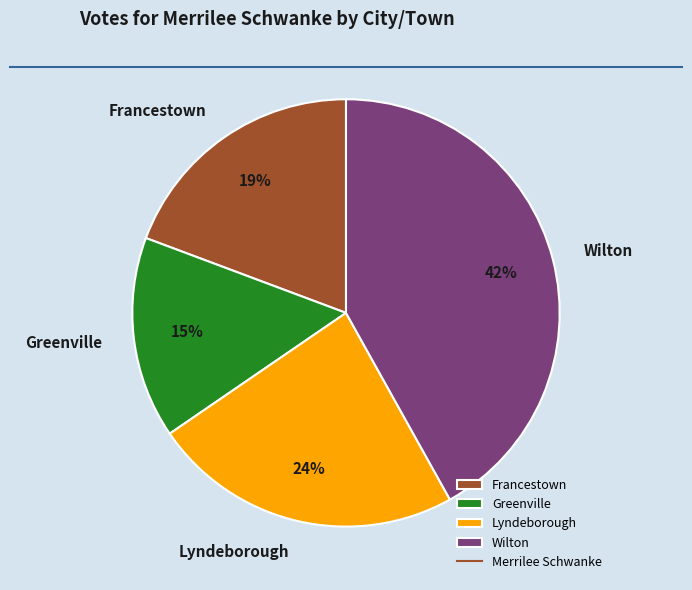

Between Wilton and Francestown, which is larger?

Wilton